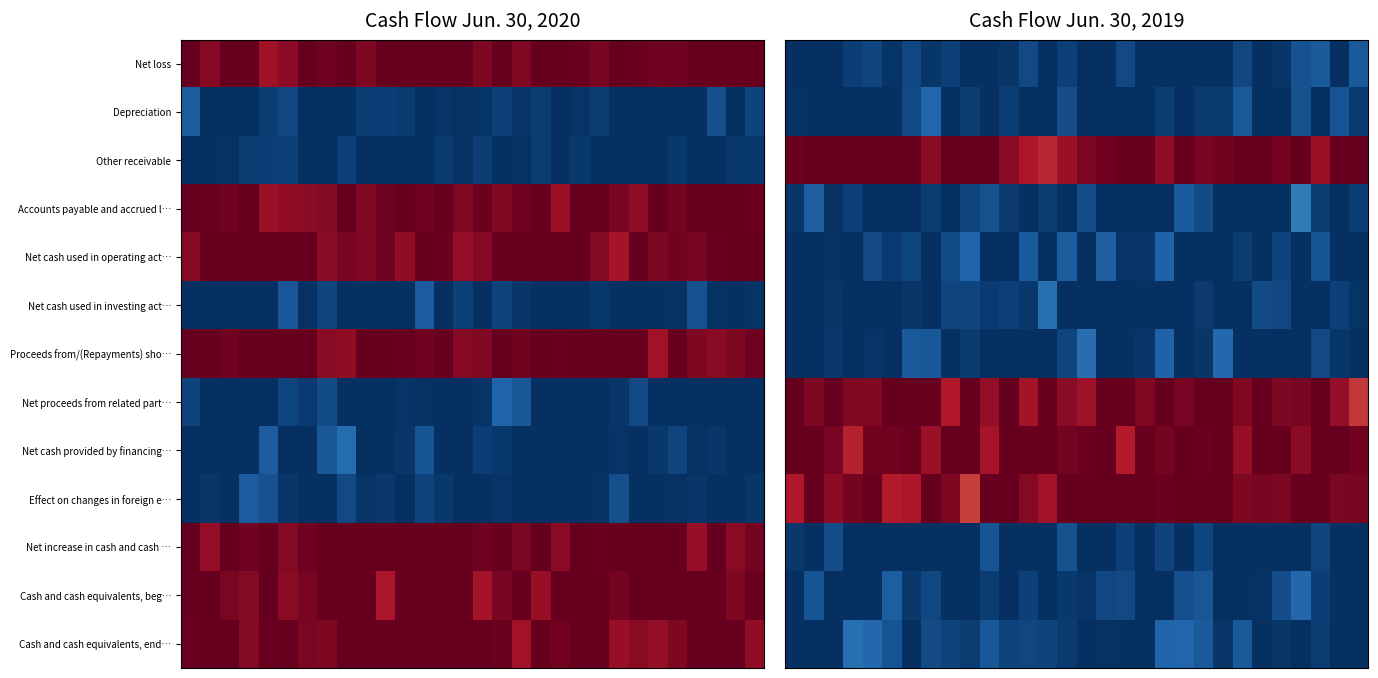

Which series has the largest range (max minus min)?

Effect on changes in foreign e…